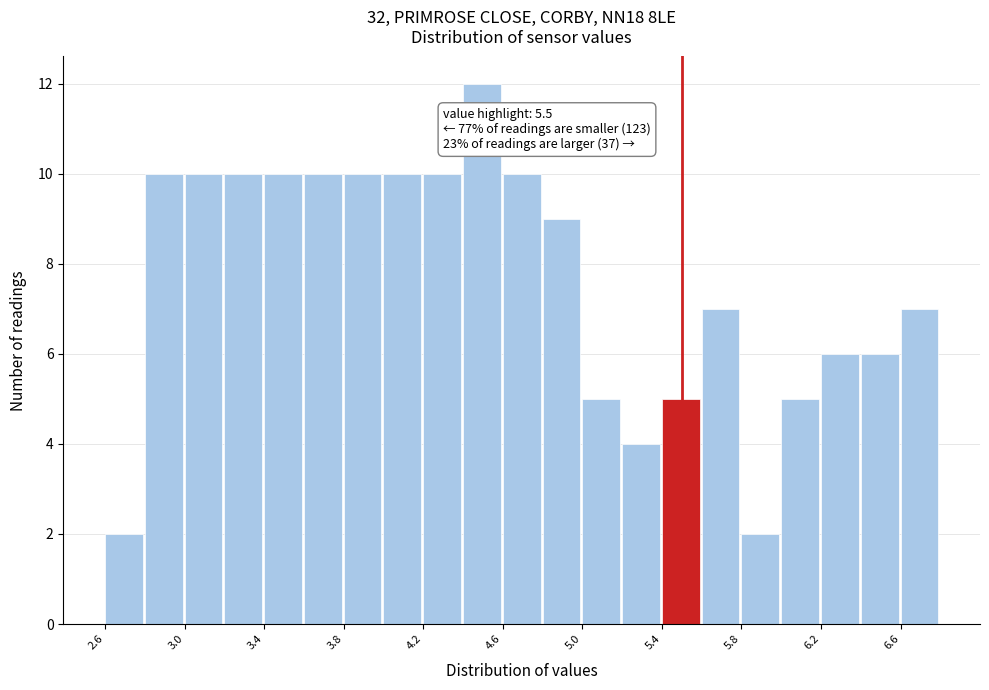

Over which range of the x-axis is the bar tallest?

4.4 to 4.6